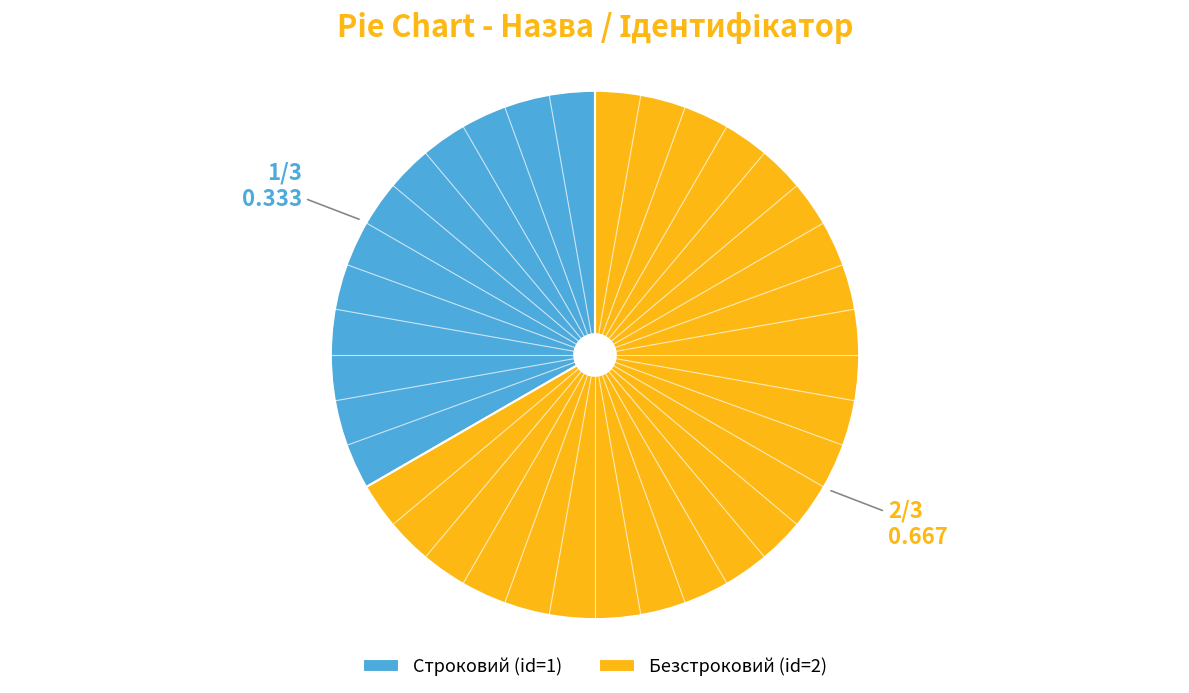

Count the number of slices in the pie.

2